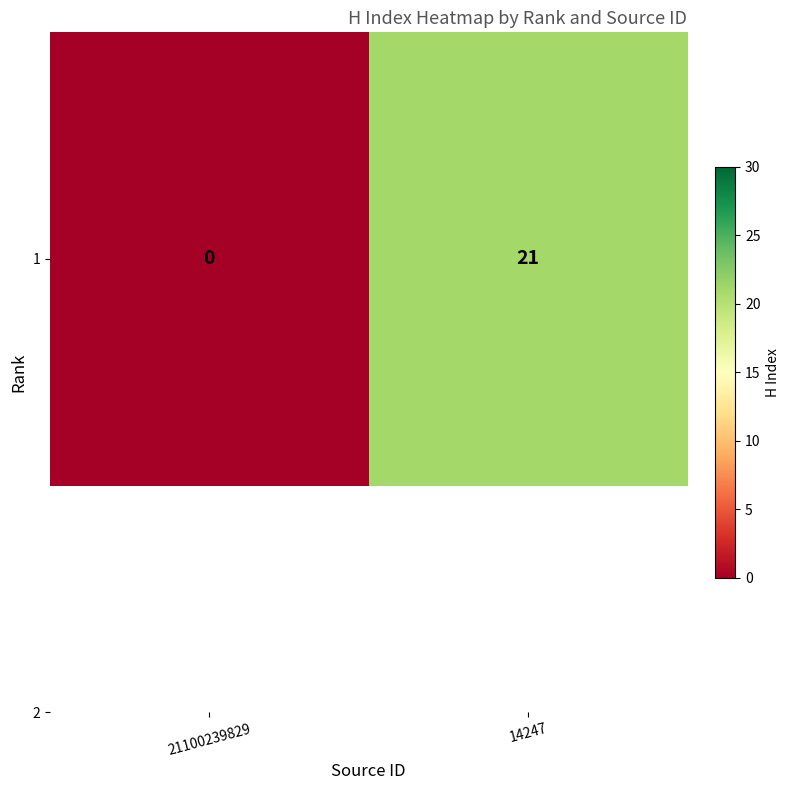

How many values are above zero?

1